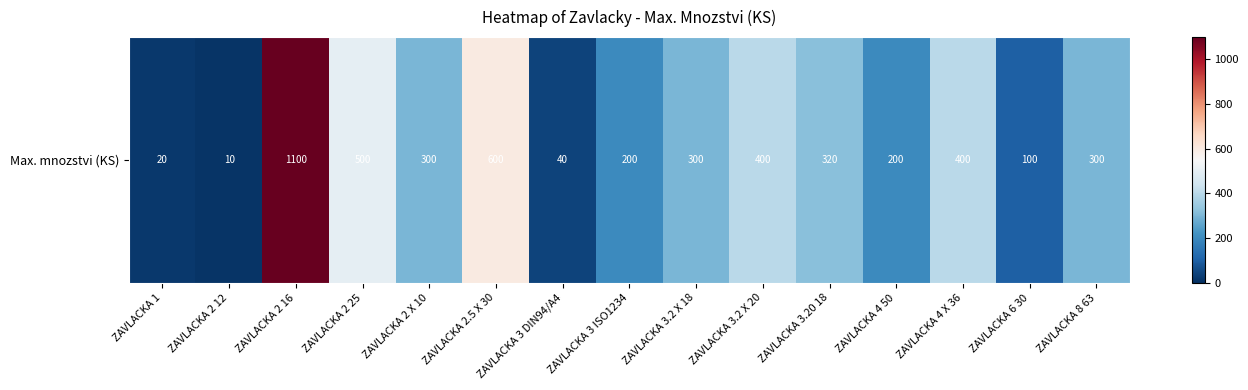

What is the minimum value shown in the chart?

10